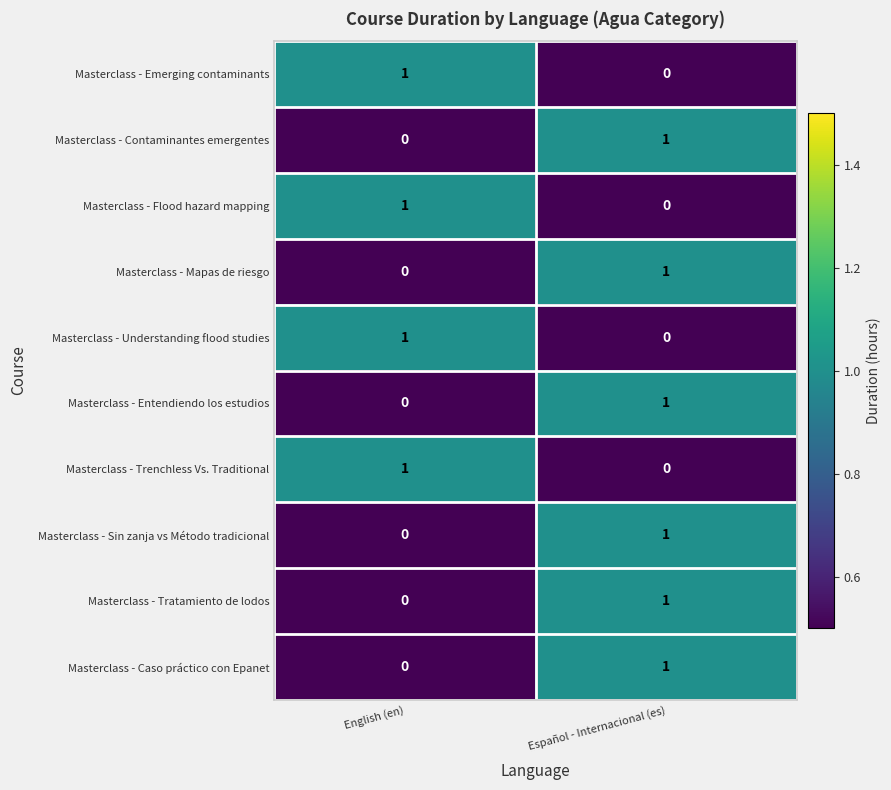

What is the total value across all series at Español - Internacional (es)?

6